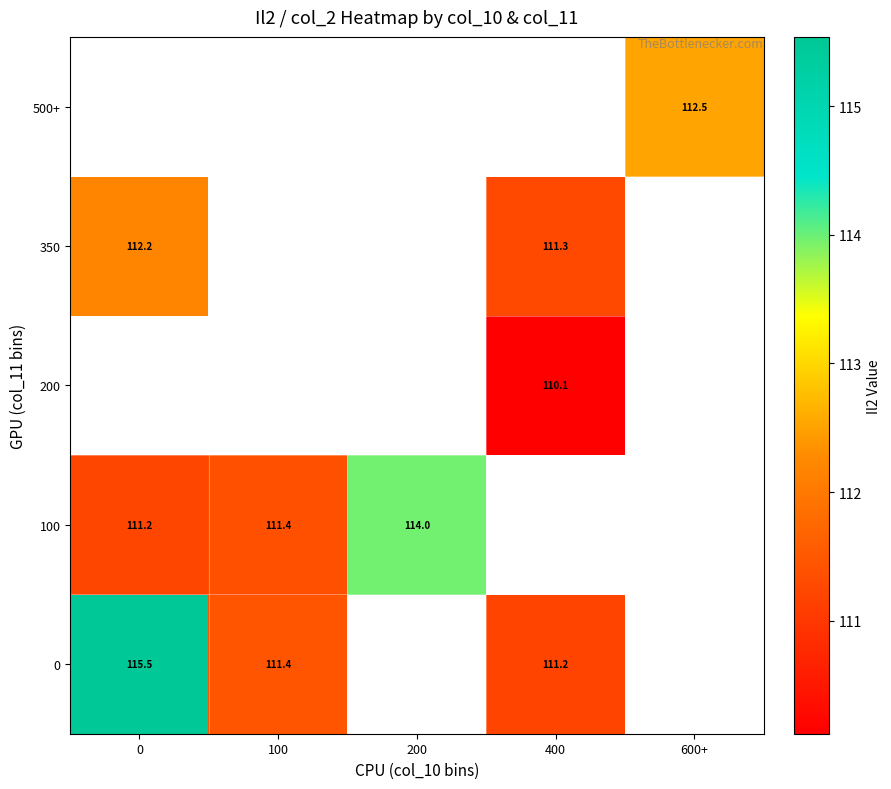

Is the value of 100 at 0 greater than the value of 500+ at 600+?

No